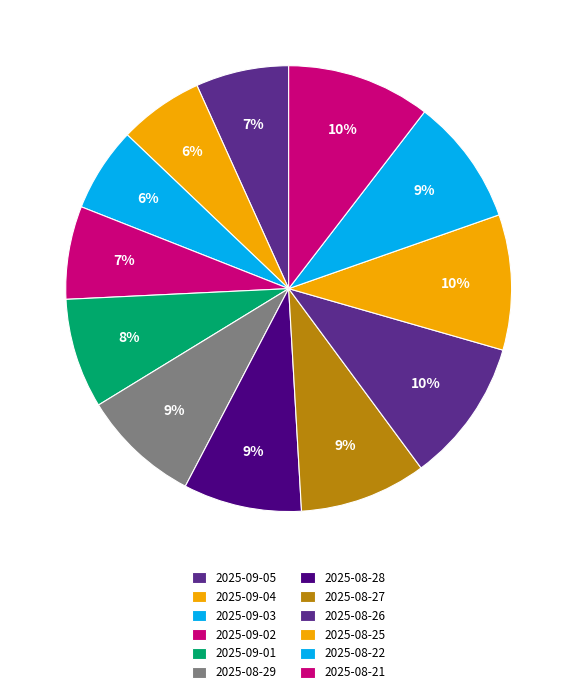

Is there any slice that represents more than half of the pie?

No